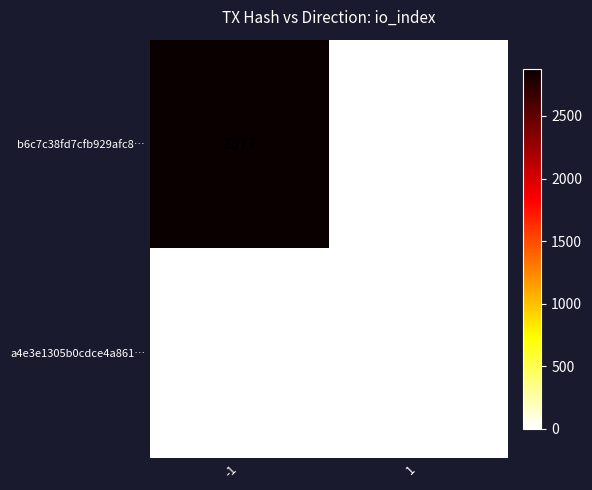

Rank the series by their maximum value, from lowest to highest.

a4e3e1305b0cdce4a861…, b6c7c38fd7cfb929afc8…